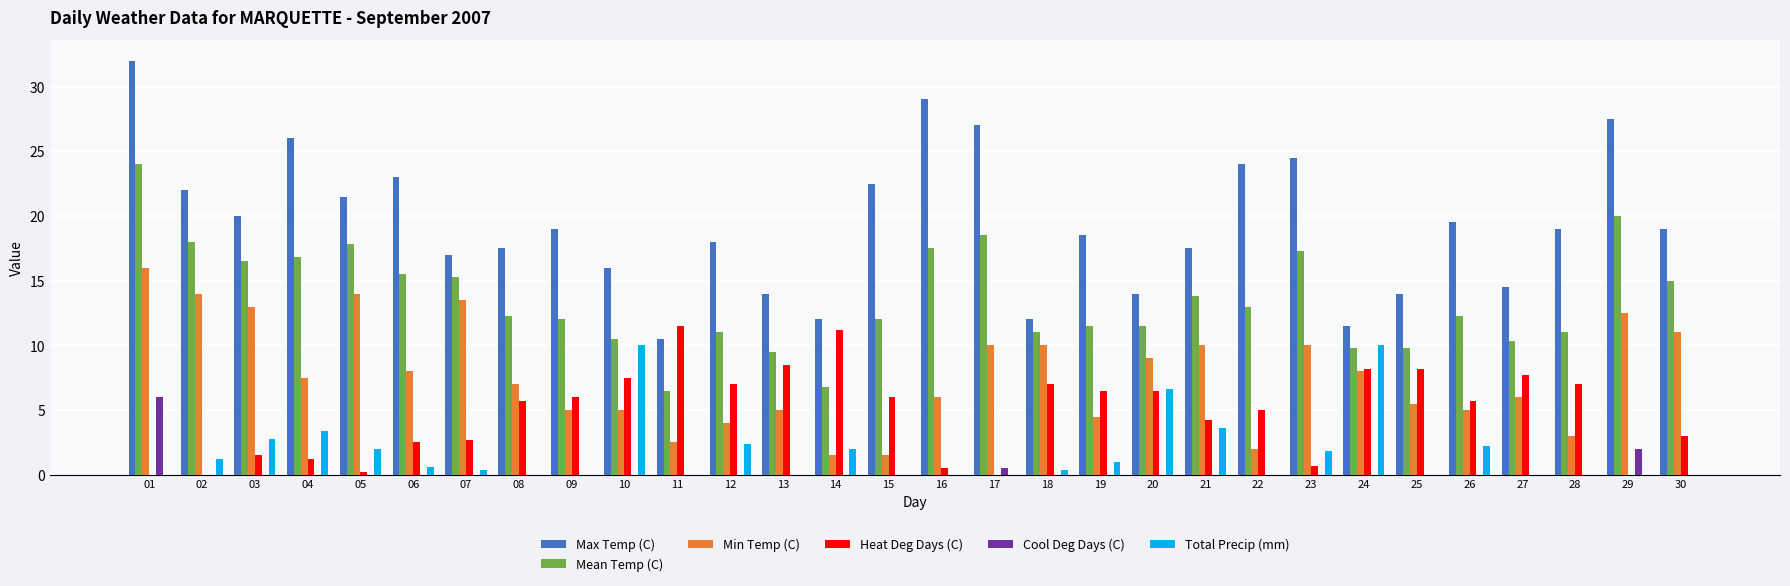

Is the value of Cool Deg Days (C) at 30 greater than the value of Max Temp (C) at 23?

No